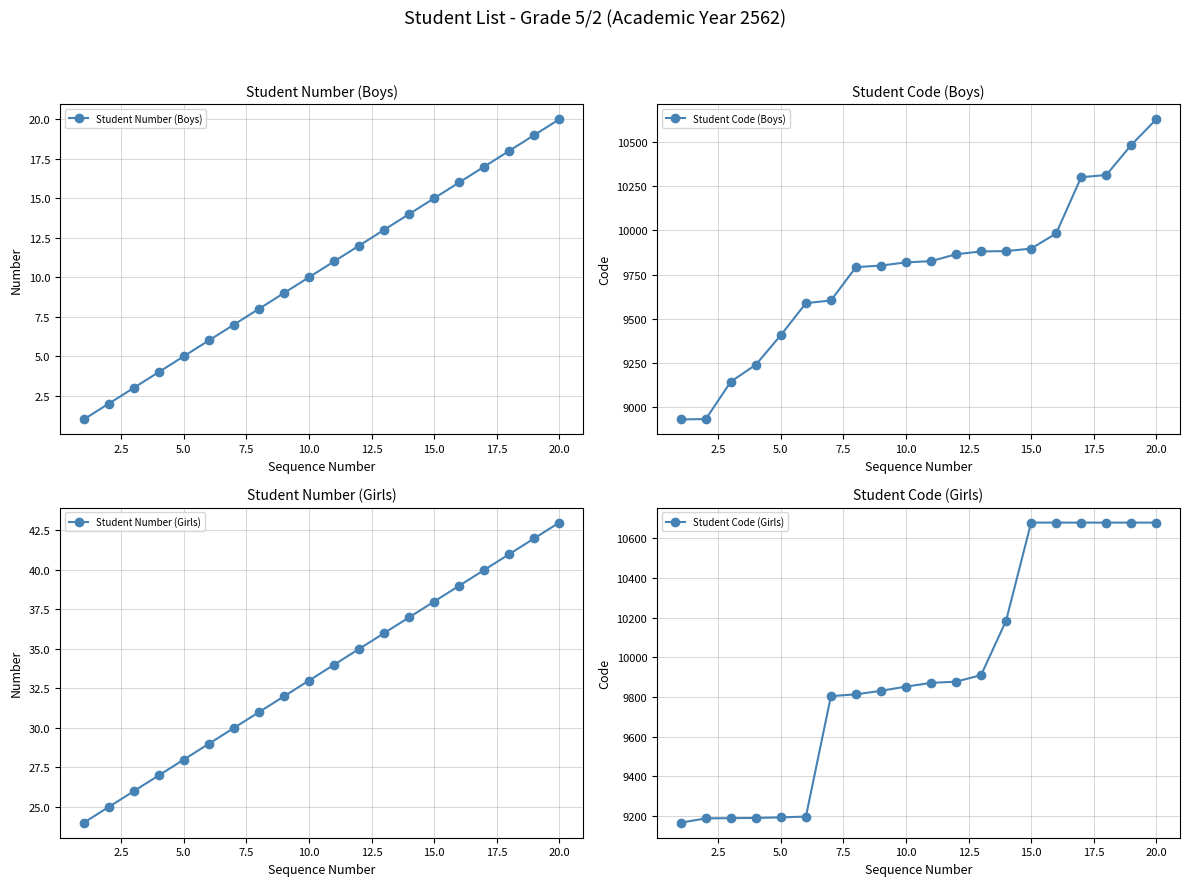

What is the value of the Student Number (Boys) point at the 1st from the left?

1